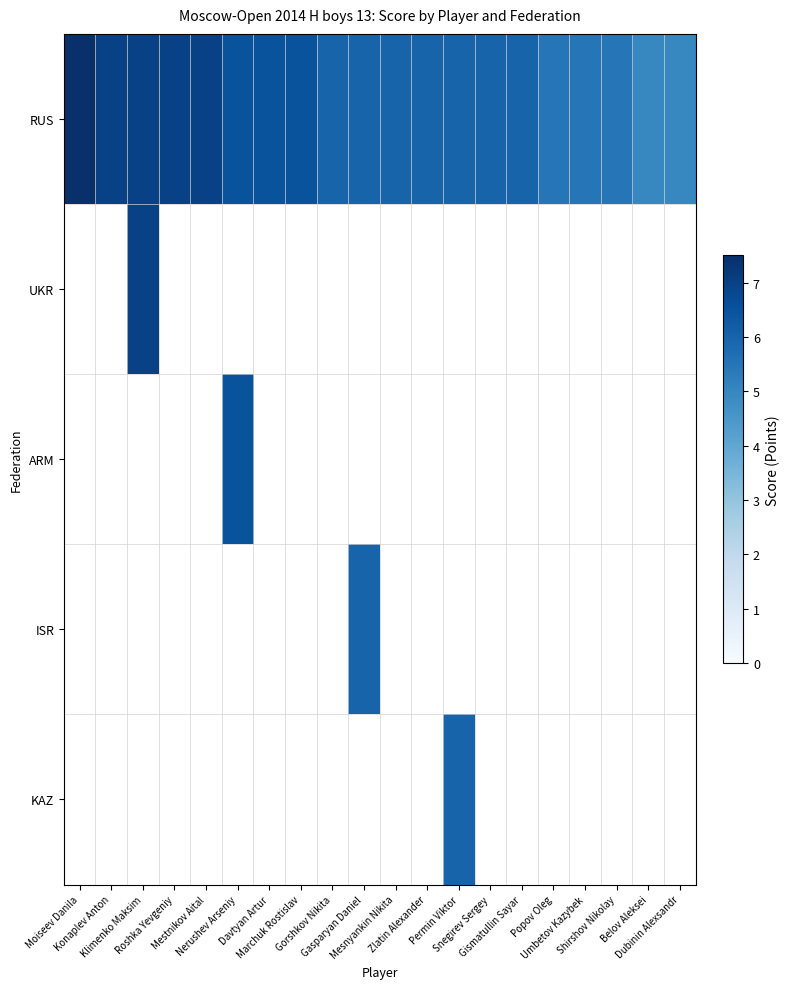

Is the value of UKR at Konaplev Anton greater than the value of KAZ at Snegirev Sergey?

No